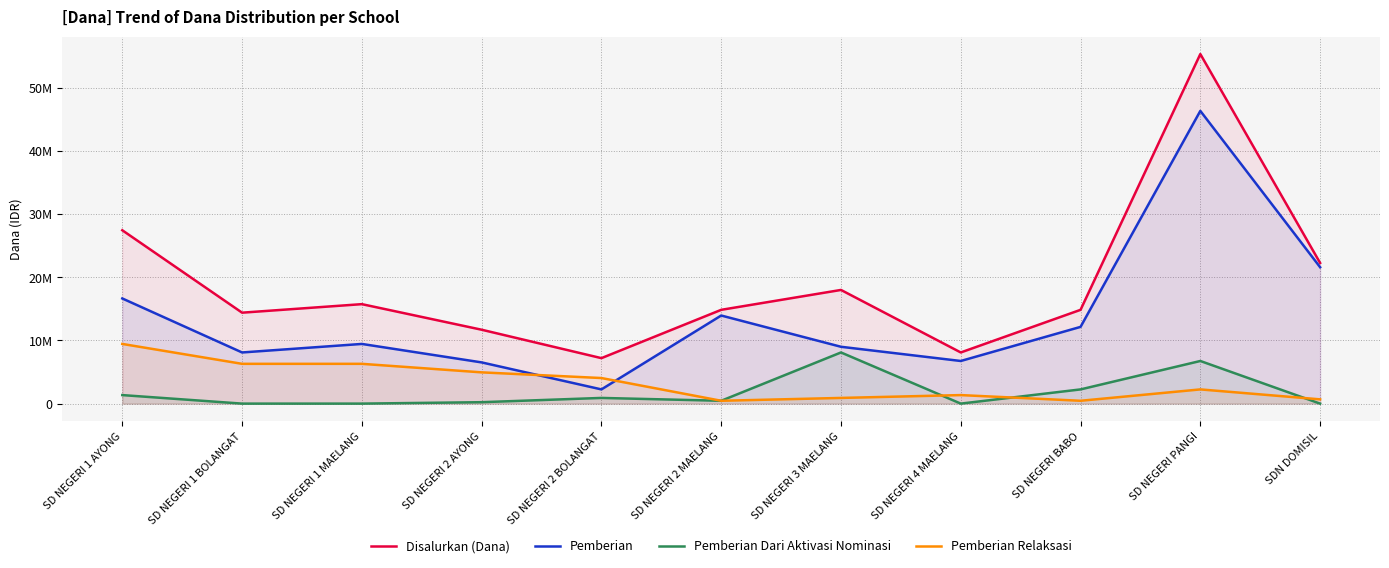

True or false: Disalurkan (Dana) has more than 2 interior local peaks.

True